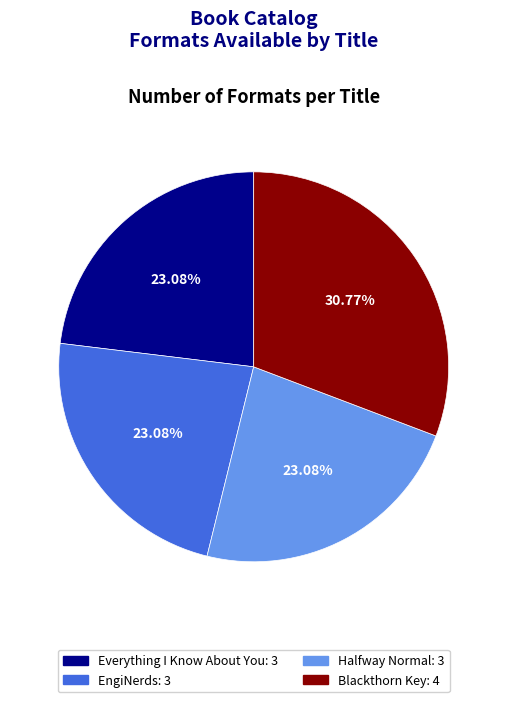

To the nearest percent, what is the average slice percentage?

25%